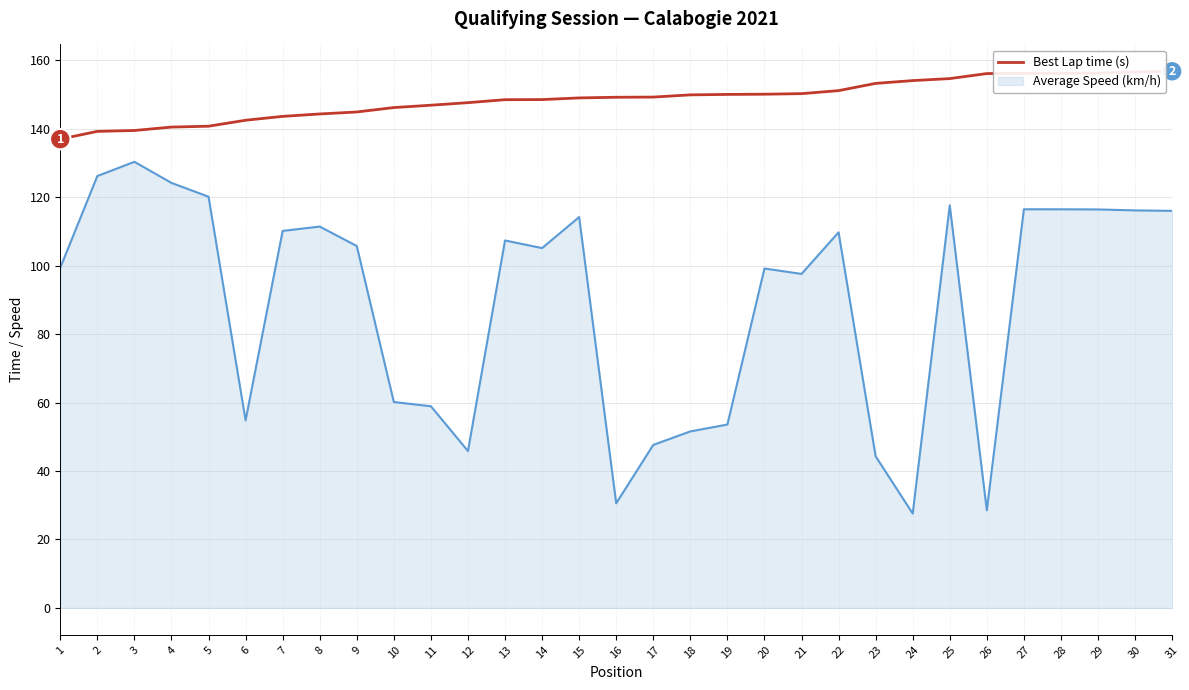

Rank the series by their average value, from highest to lowest.

Best Lap time (s), Average Speed (km/h)